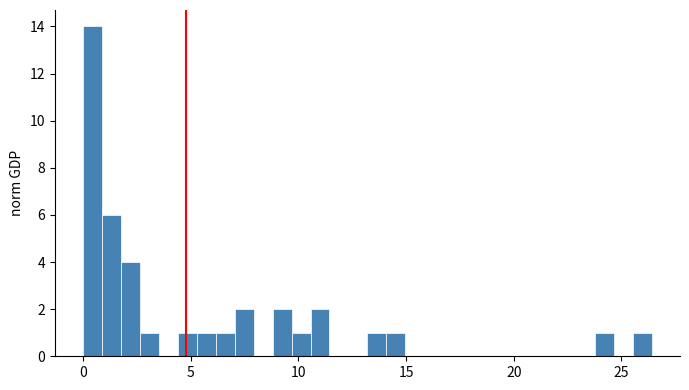

Around what value on the x-axis is the tallest bar? Give the approximate position of its centre, as read against the axis.

0.5